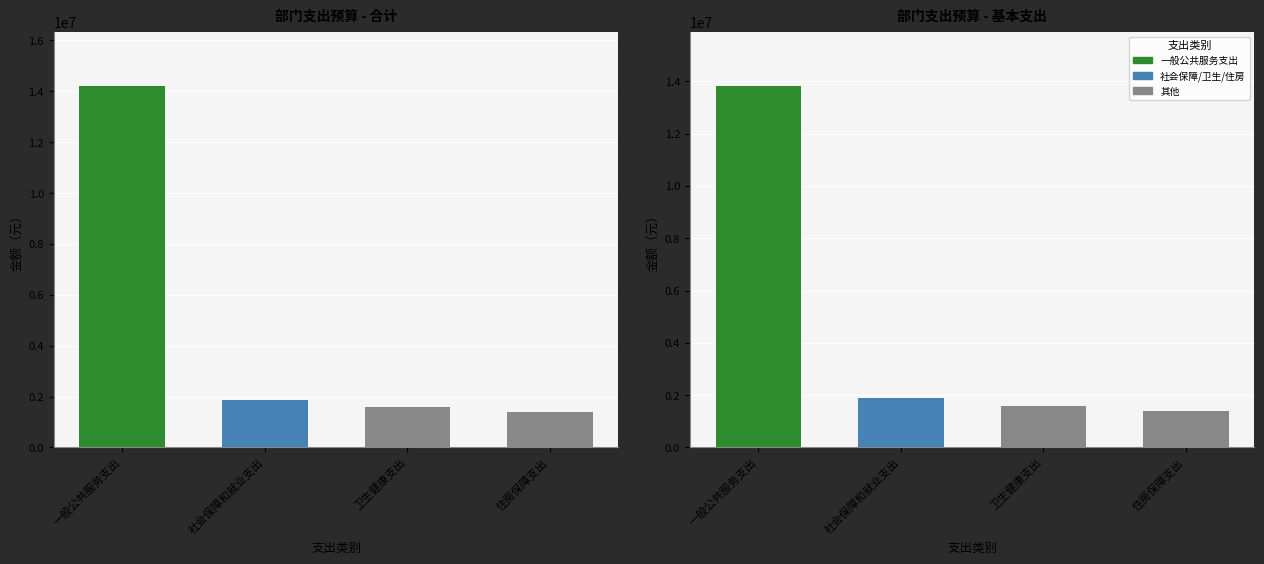

Between 卫生健康支出 and 社会保障和就业支出, which is larger?

社会保障和就业支出